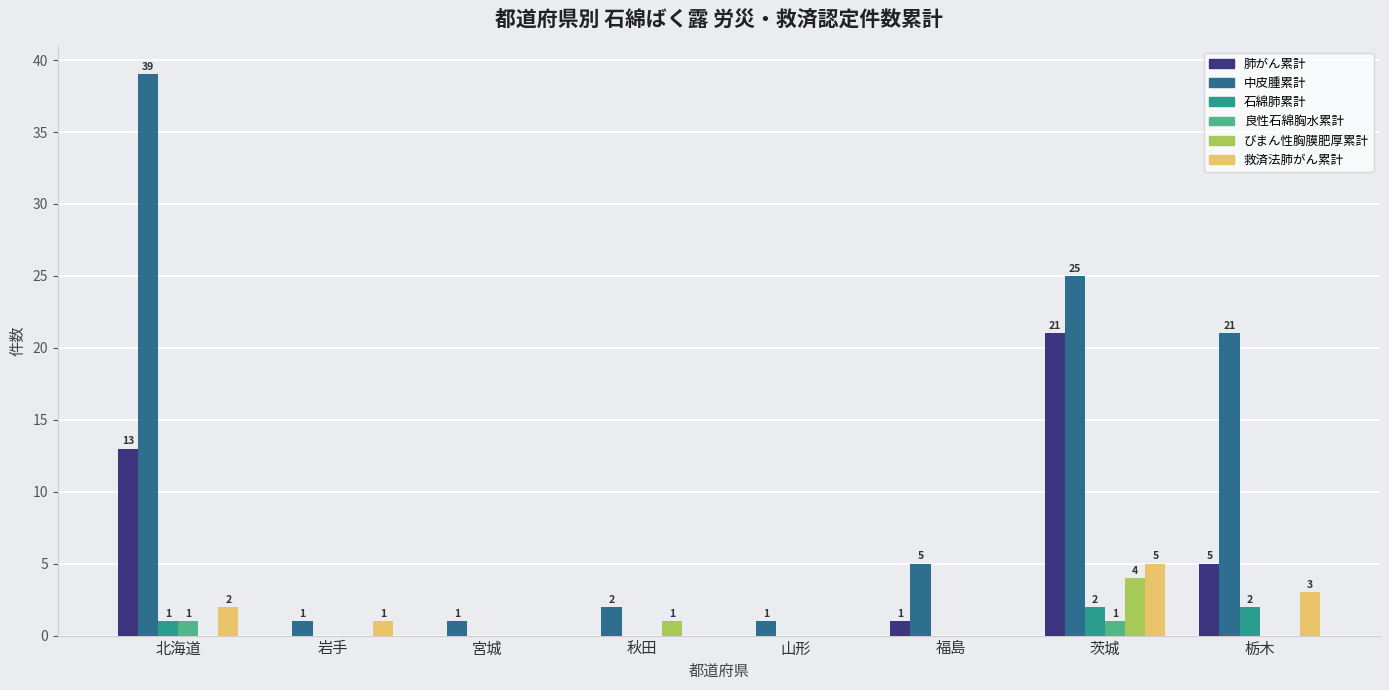

Reading left to right, list all the values displayed in this chart.

肺がん累計: 北海道=13	岩手=0	宮城=0	秋田=0	山形=0	福島=1	茨城=21	栃木=5
中皮腫累計: 北海道=39	岩手=1	宮城=1	秋田=2	山形=1	福島=5	茨城=25	栃木=21
石綿肺累計: 北海道=1	岩手=0	宮城=0	秋田=0	山形=0	福島=0	茨城=2	栃木=2
良性石綿胸水累計: 北海道=1	岩手=0	宮城=0	秋田=0	山形=0	福島=0	茨城=1	栃木=0
びまん性胸膜肥厚累計: 北海道=0	岩手=0	宮城=0	秋田=1	山形=0	福島=0	茨城=4	栃木=0
救済法肺がん累計: 北海道=2	岩手=1	宮城=0	秋田=0	山形=0	福島=0	茨城=5	栃木=3